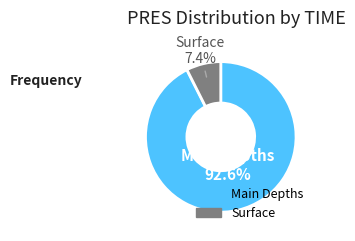

Is there a majority slice in this chart?

Yes